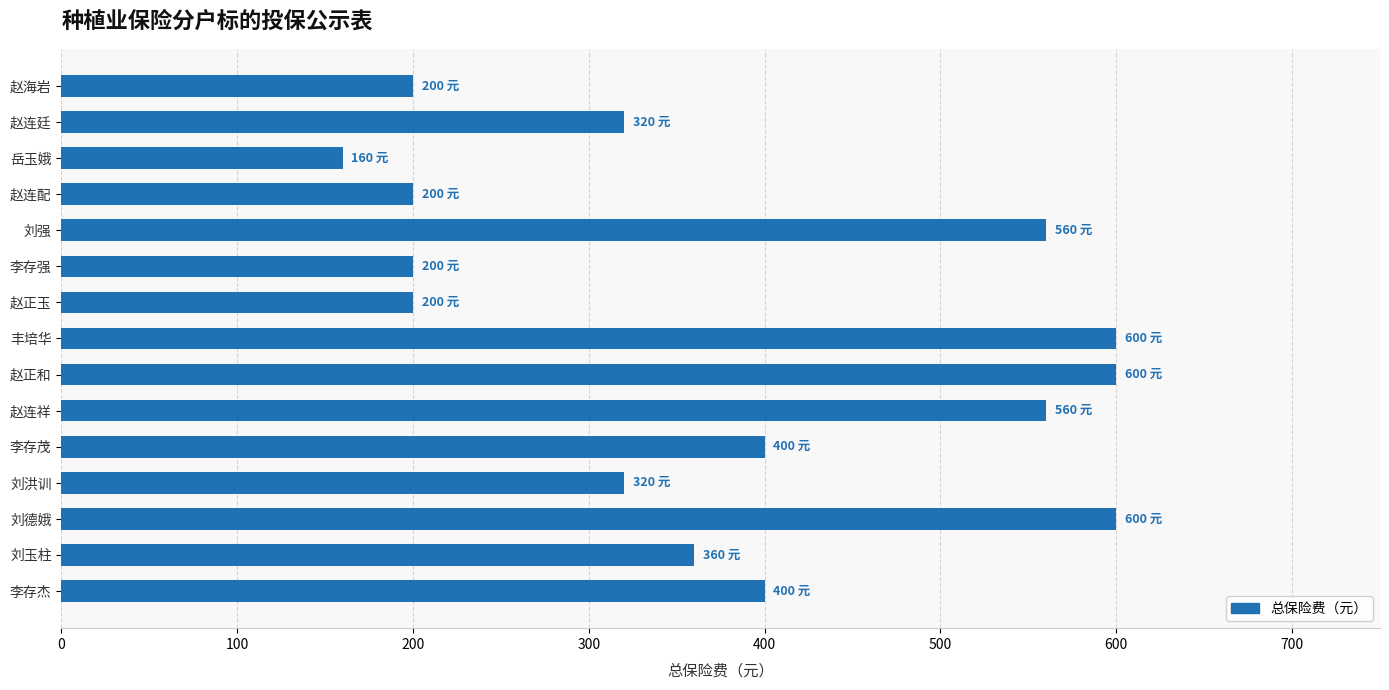

What is the average value?

379